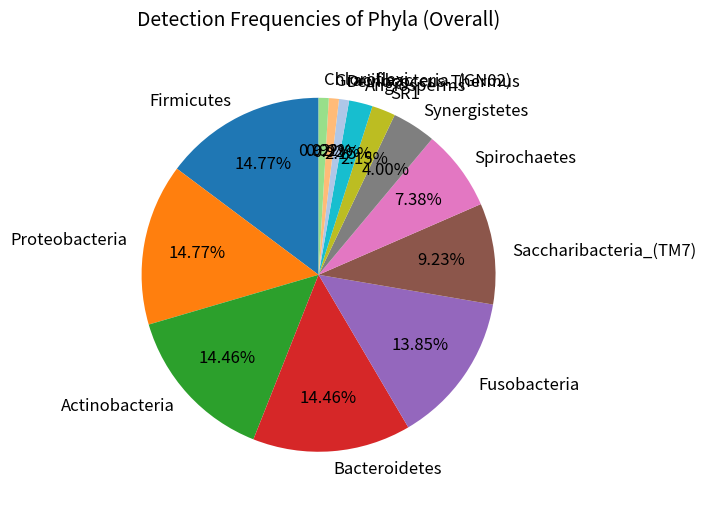

To the nearest percent, what percentage of the pie is Proteobacteria?

15%